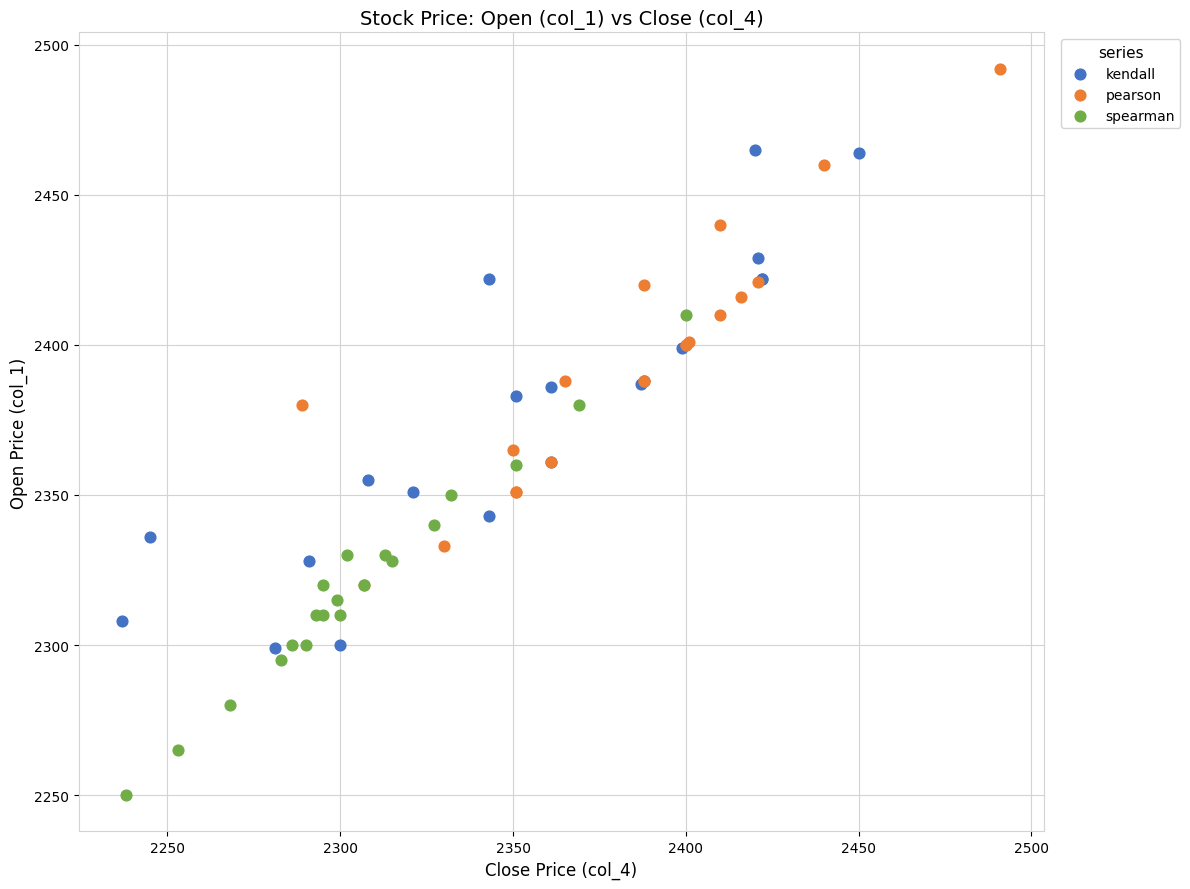

What are all the series names shown in the legend?

kendall, pearson, spearman